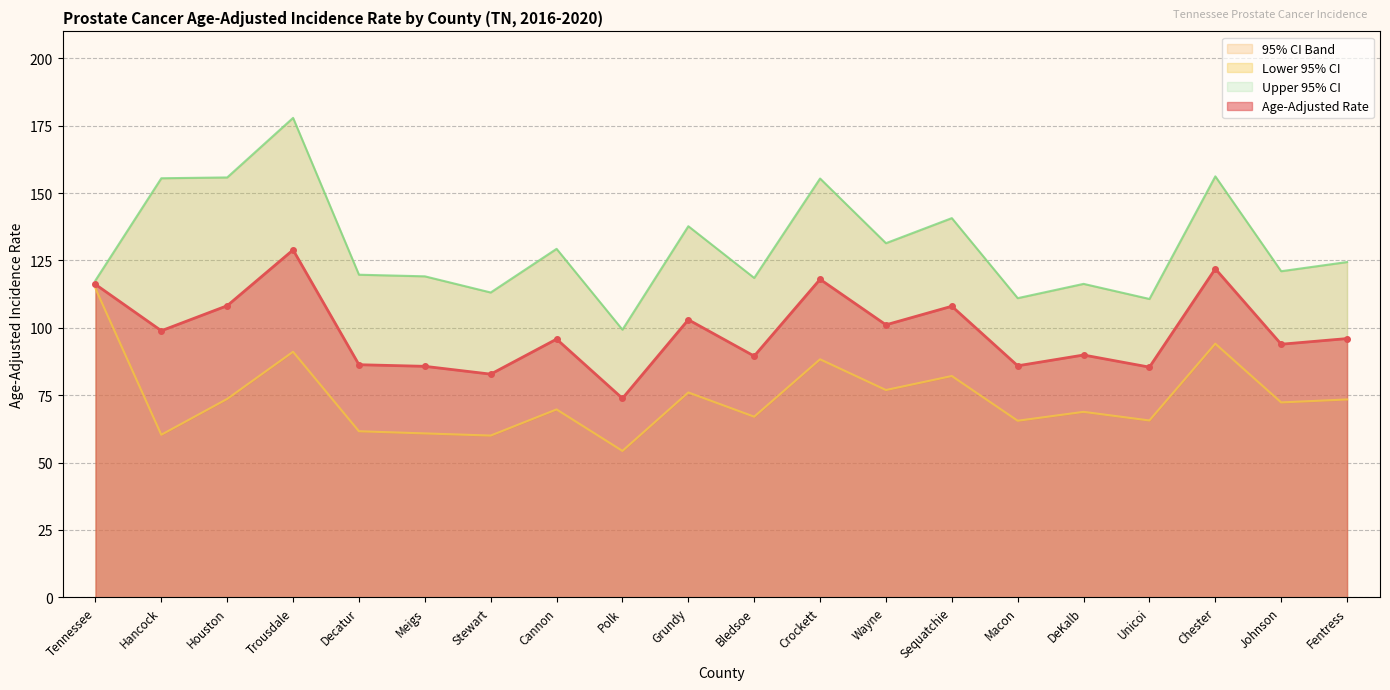

Read the Lower 95% CI value at Hancock.

60.3